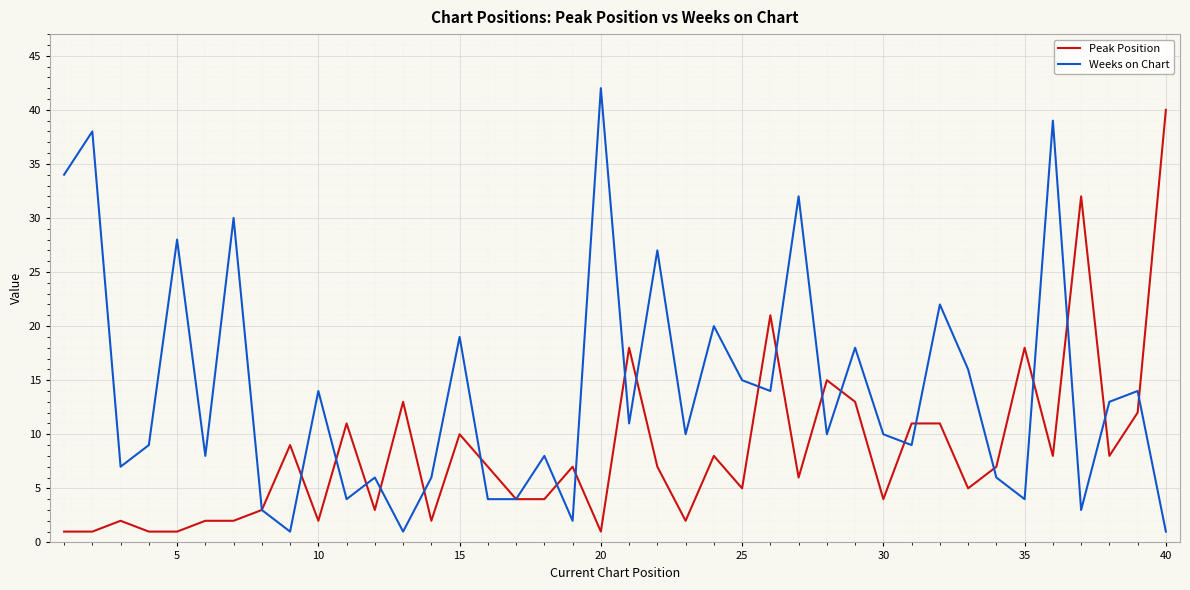

Reading left to right, what are all the values shown in this chart?

Peak Position: 1	1	2	1	1	2	2	3	9	2	11	3	13	2	10	7	4	4	7	1	18	7	2	8	5	21	6	15	13	4	11	11	5	7	18	8	32	8	12	40
Weeks on Chart: 34	38	7	9	28	8	30	3	1	14	4	6	1	6	19	4	4	8	2	42	11	27	10	20	15	14	32	10	18	10	9	22	16	6	4	39	3	13	14	1